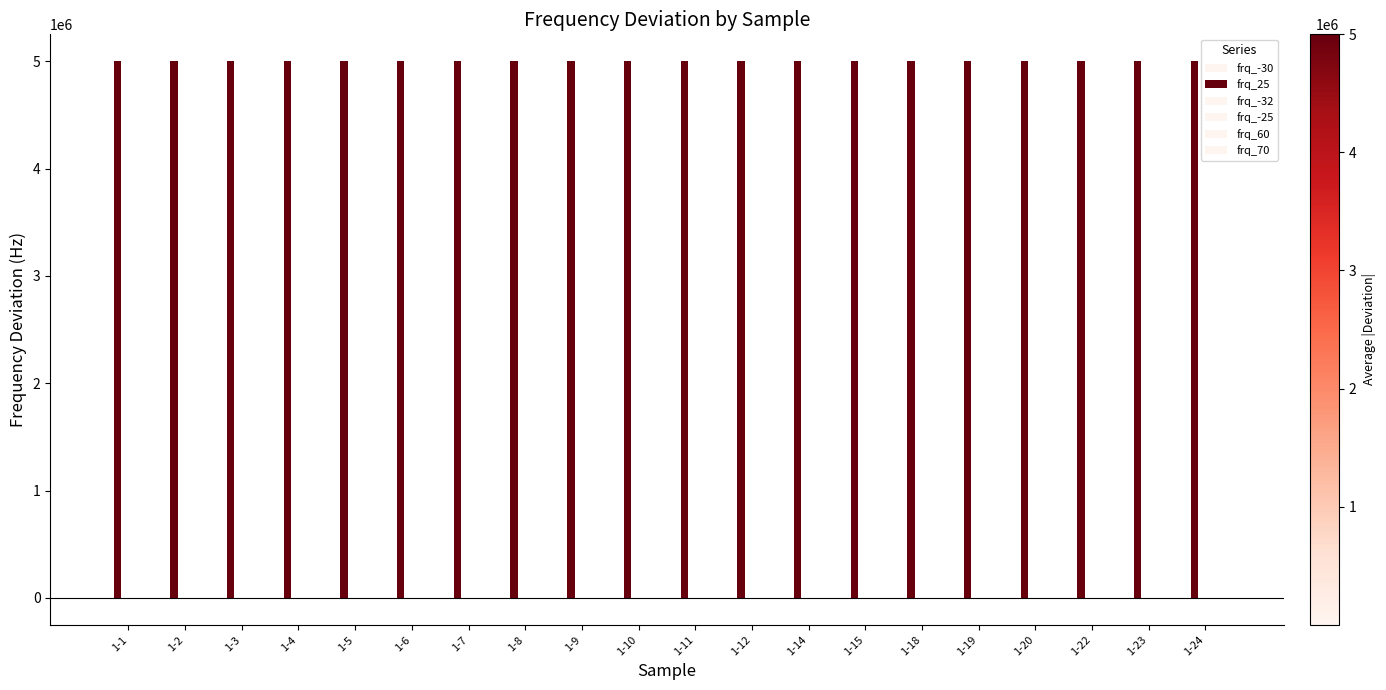

How many groups of bars are there?

20